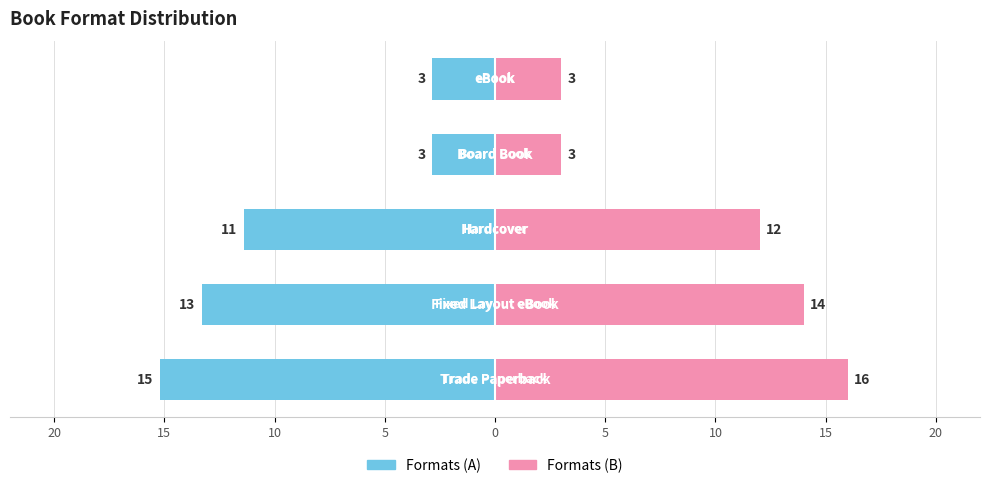

At how many categories does at least one series exceed -14?

5